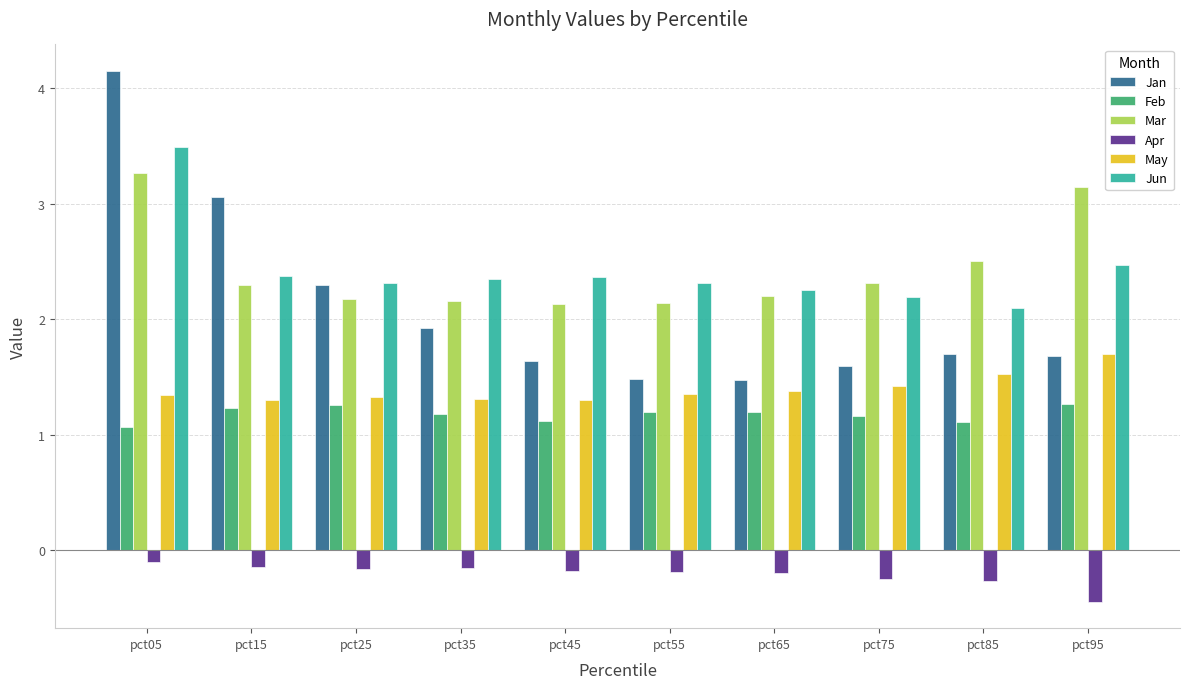

What is the total value across all series at pct45?

8.4